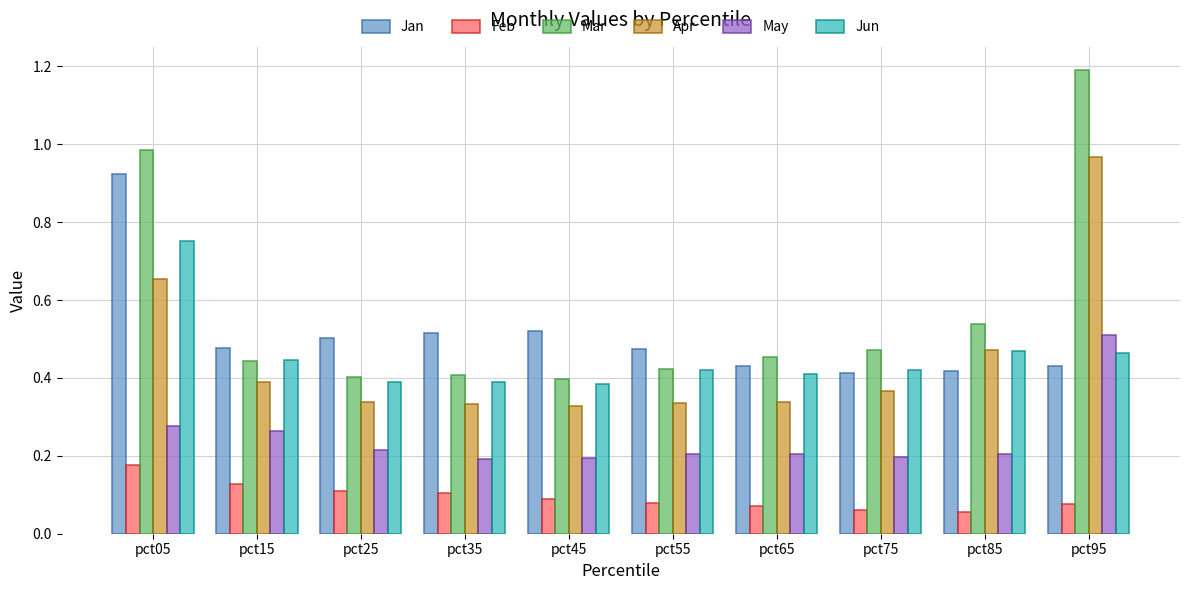

What is the difference between the second highest and second lowest values in the Mar series?

0.6